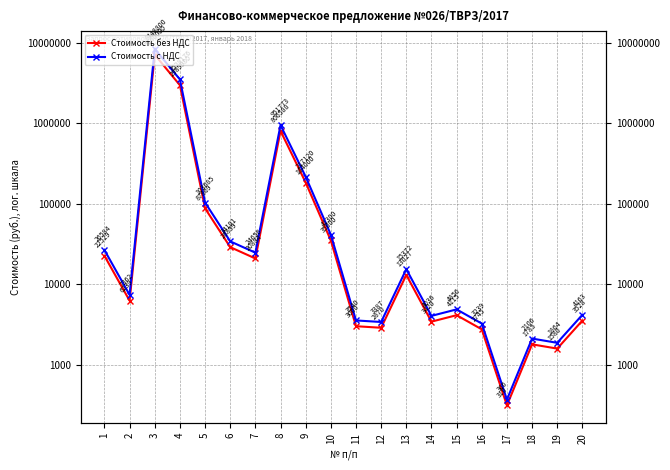

What is the total value across all series at 7?

8.7